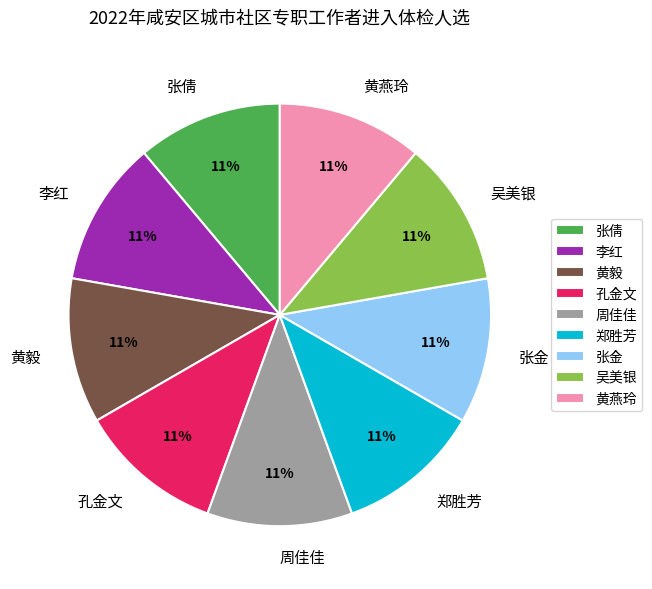

True or false: 孔金文 accounts for 17% of the total.

False